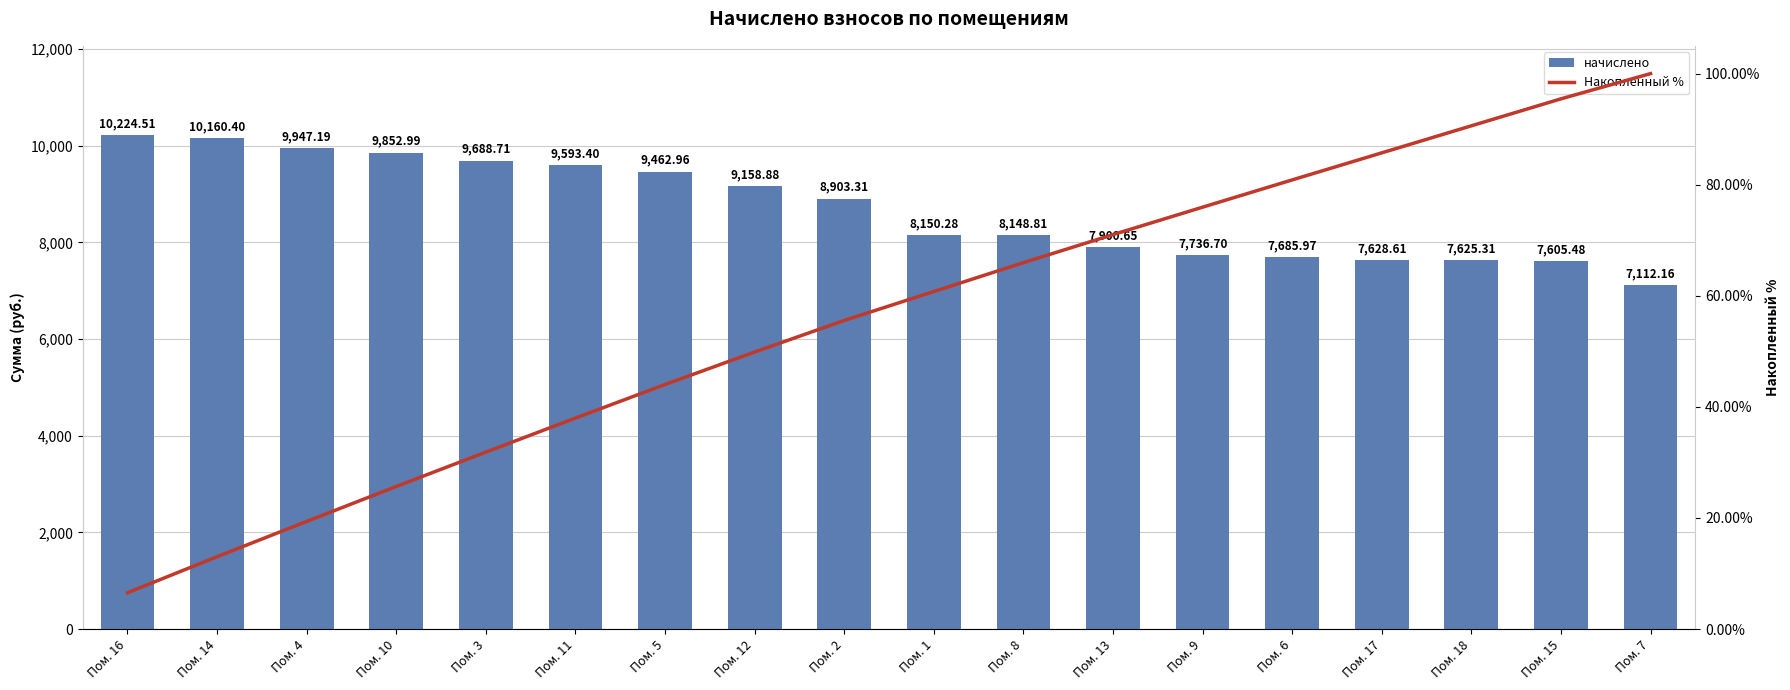

What is the value of the Накопленный % bar at the 13th from the left?

76.0